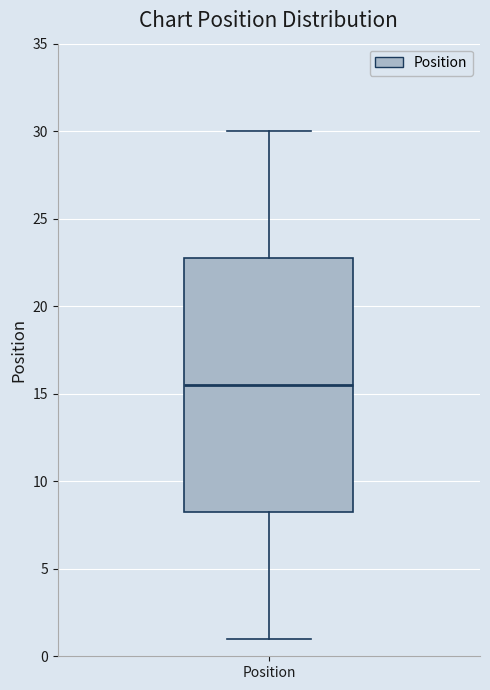

Transcribe this box plot: give where the median line is, the range the box spans, and where the two whiskers end, as read against the y-axis. The values are not printed on the chart, so give them approximately, as read against the axis.

median 15.5, box 8.5 to 23.0, whiskers 1.0 to 30.0